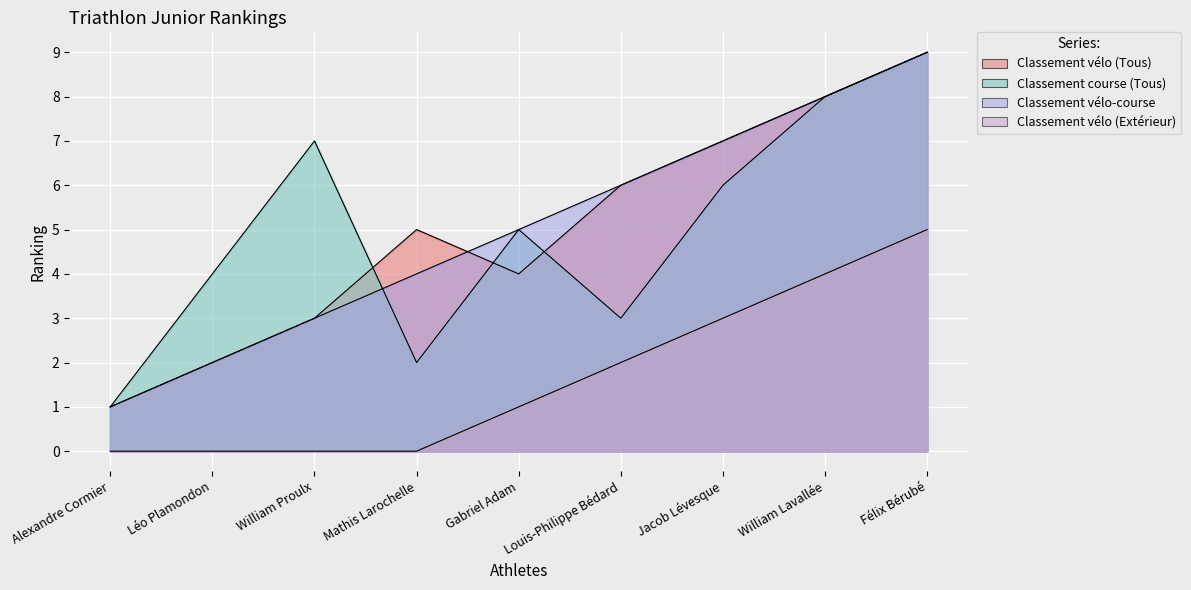

How many lines are shown in the chart?

4